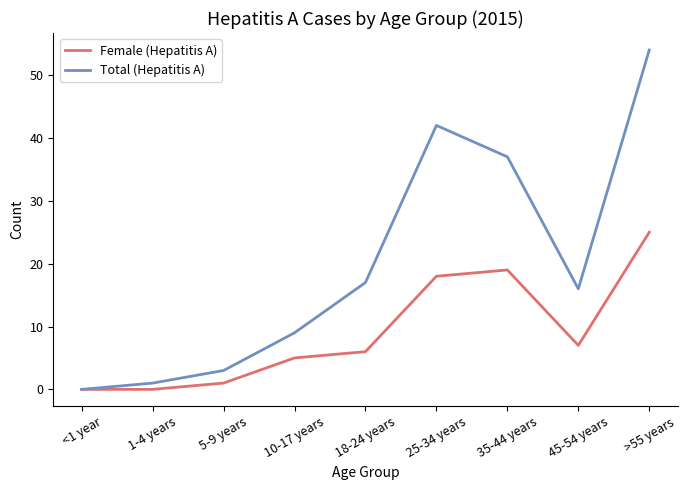

Which series has the largest total across all categories?

Total (Hepatitis A)